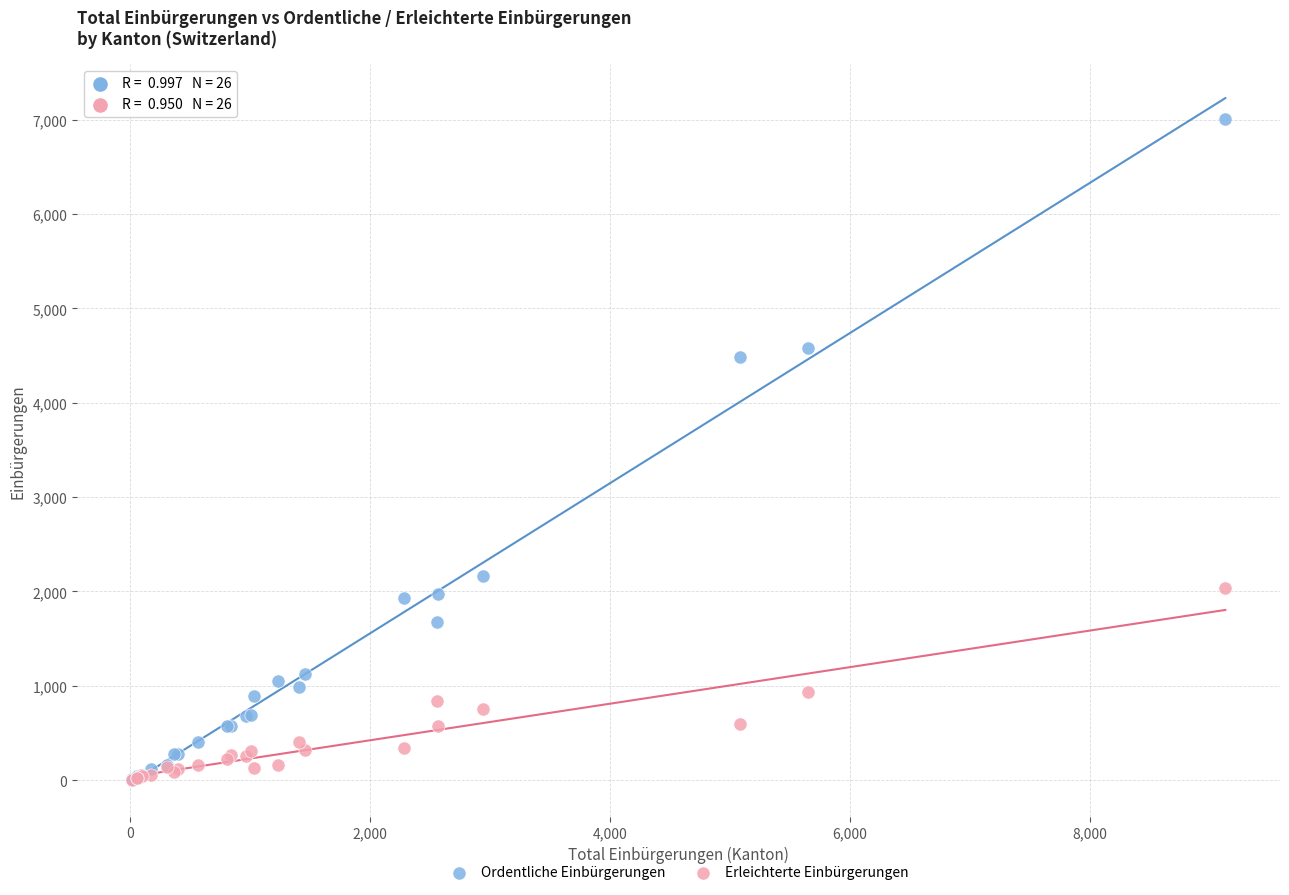

Across all series, what Y value is closest to 3508?

4486